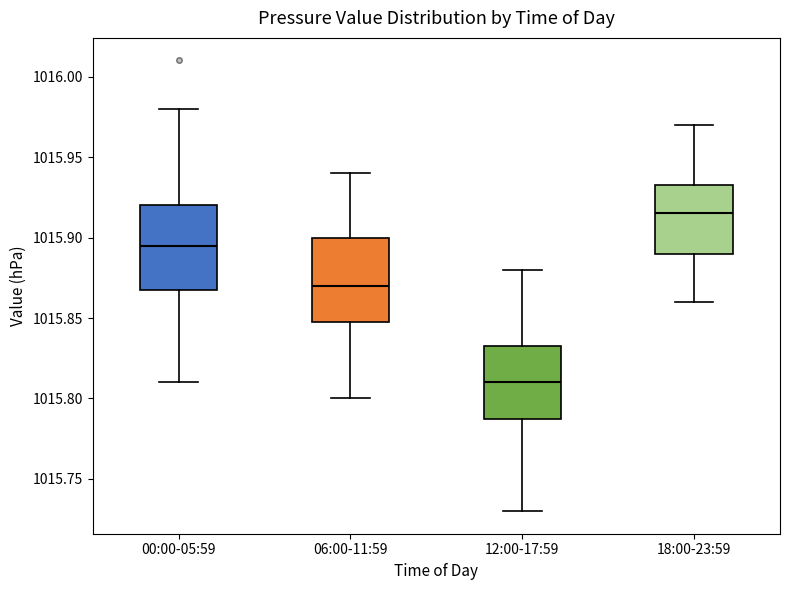

Reading left to right, read every box against the y-axis: the position of its median line, the range the box covers, and the ends of its whiskers. The values are not printed on the chart, so give them approximately, as read against the axis.

00:00-05:59: median 1015.895, box 1015.870 to 1015.920, whiskers 1015.810 to 1015.980
06:00-11:59: median 1015.870, box 1015.850 to 1015.900, whiskers 1015.800 to 1015.940
12:00-17:59: median 1015.810, box 1015.790 to 1015.835, whiskers 1015.730 to 1015.880
18:00-23:59: median 1015.915, box 1015.890 to 1015.935, whiskers 1015.860 to 1015.970